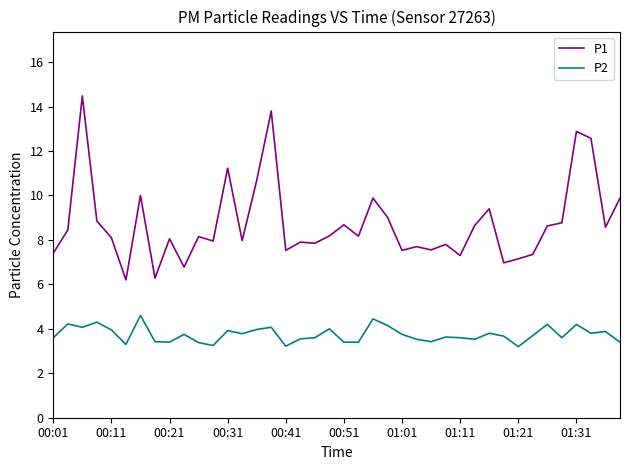

Rank the series by their average value, from highest to lowest.

P1, P2